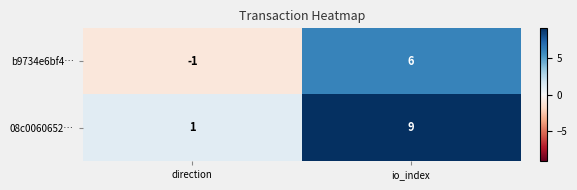

What is the difference between the b9734e6bf4… values at io_index and direction?

7